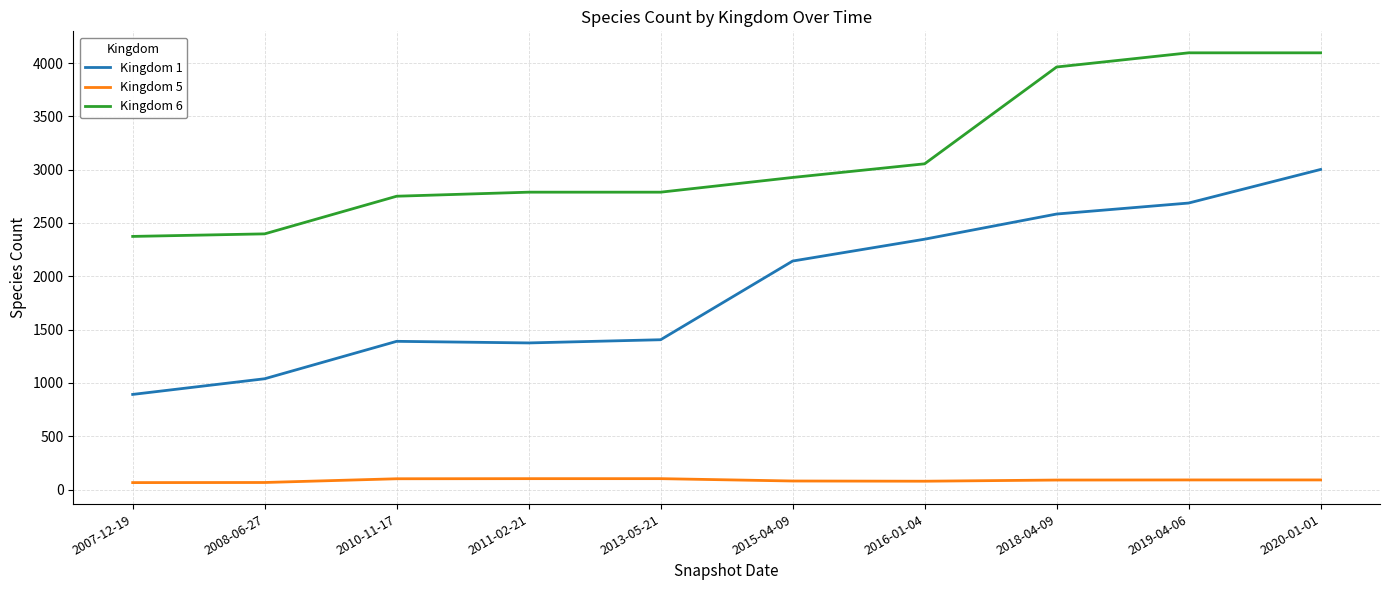

What is the average value of the Kingdom 5 series?

86